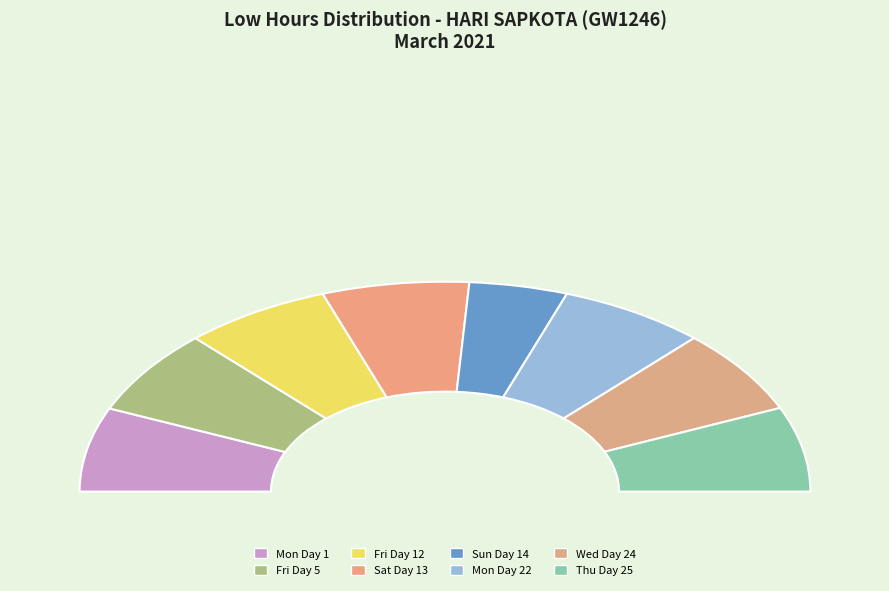

Count the number of slices in the pie.

8